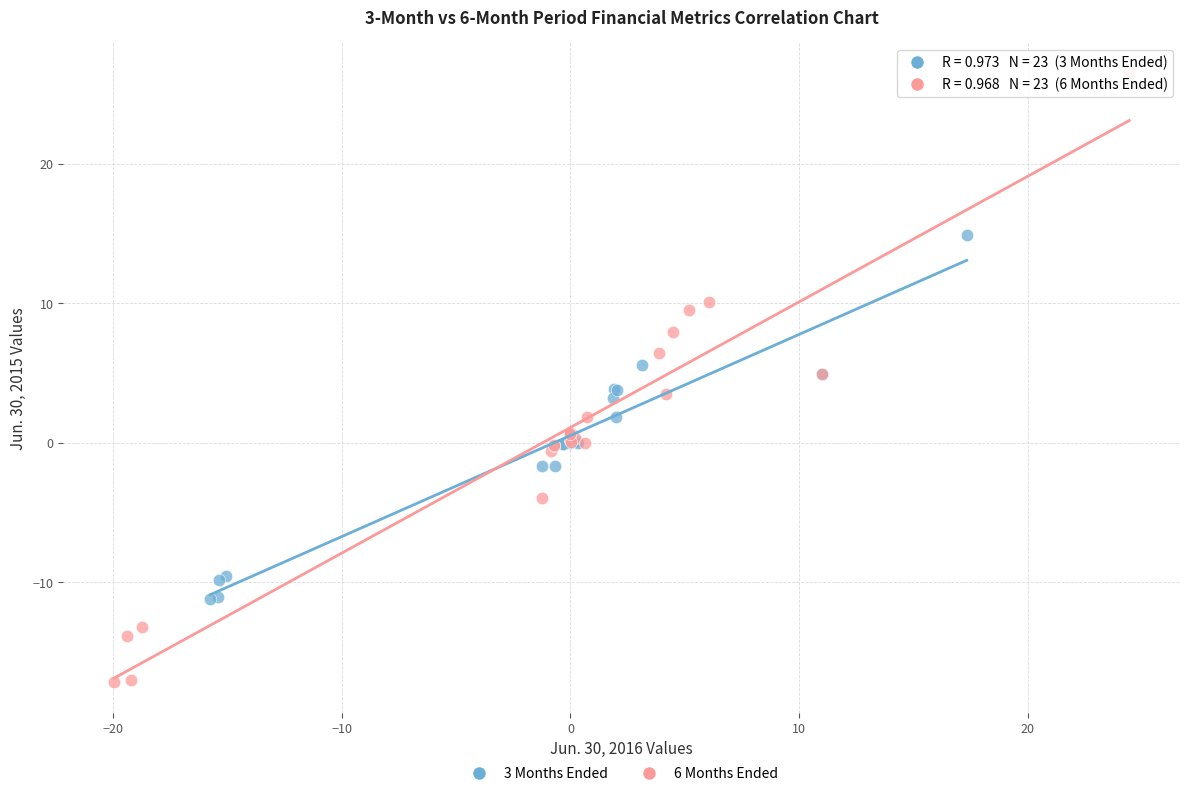

What are all the series names shown in the legend?

3 Months Ended, 6 Months Ended